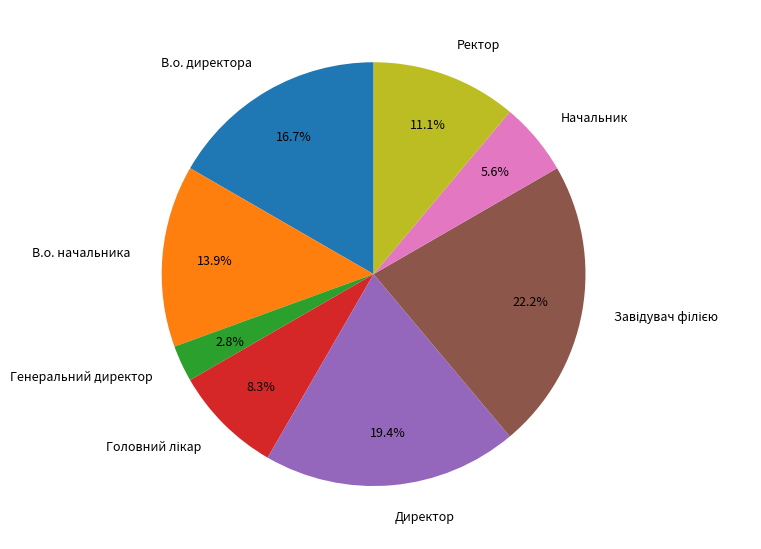

What is the smallest slice in the pie chart?

Генеральний директор